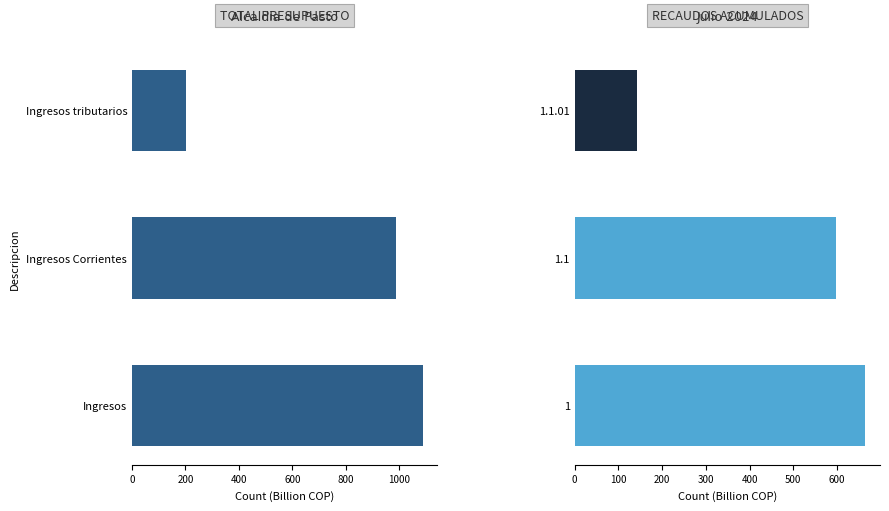

What is the highest value of the TOTAL PRESUPUESTO series?

1088.9